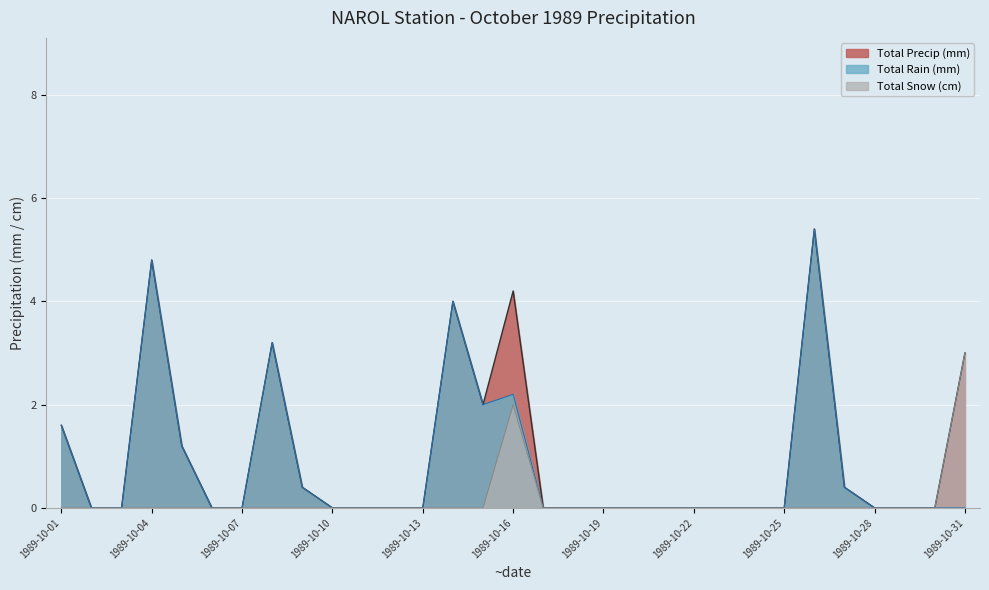

How many lines are shown in the chart?

3